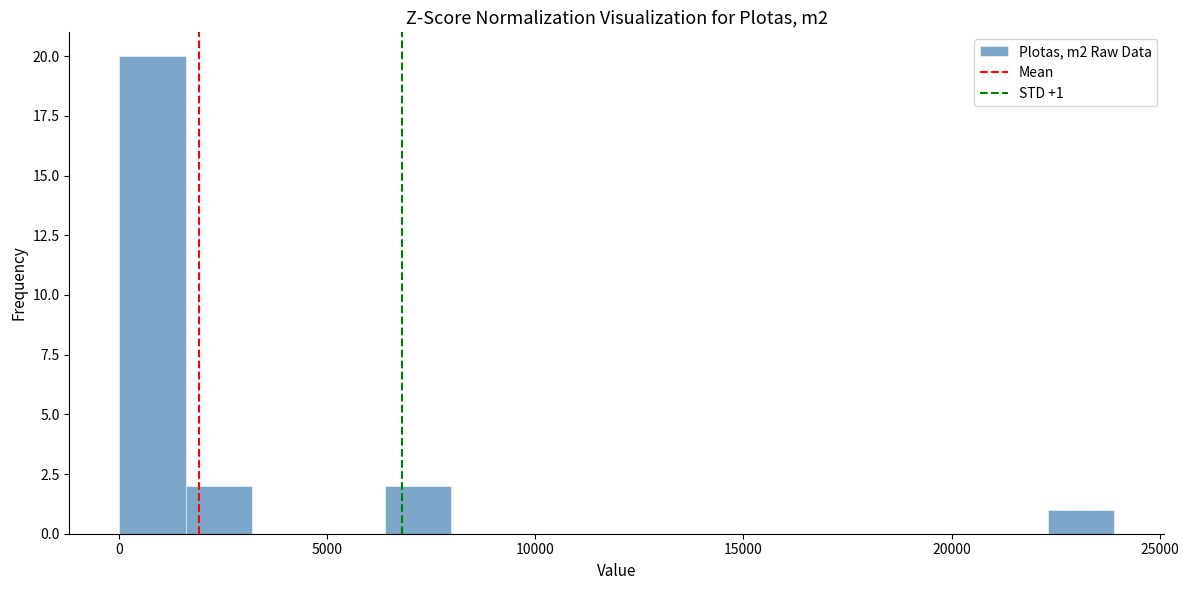

Around what value on the x-axis is the tallest bar? Give the approximate position of its centre, as read against the axis.

1000